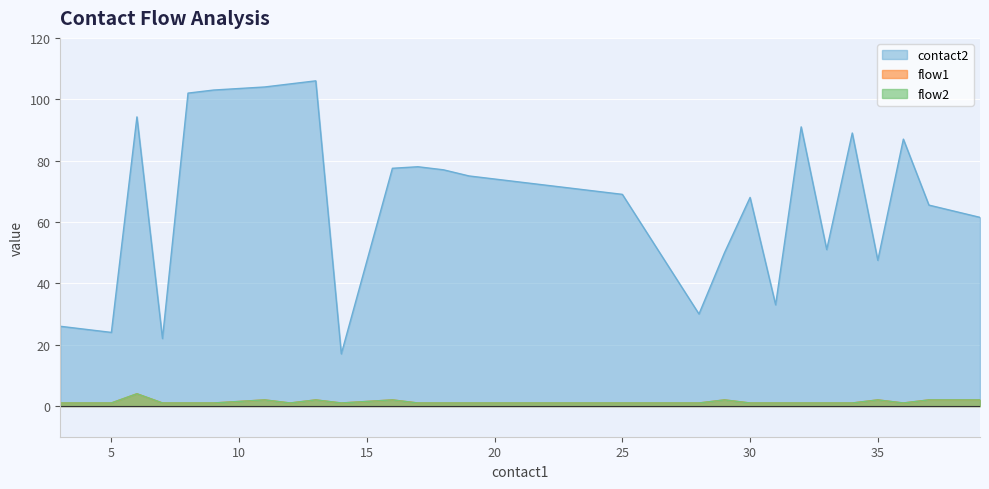

Is the value of contact2 at 18 greater than the value of flow2 at 33?

Yes